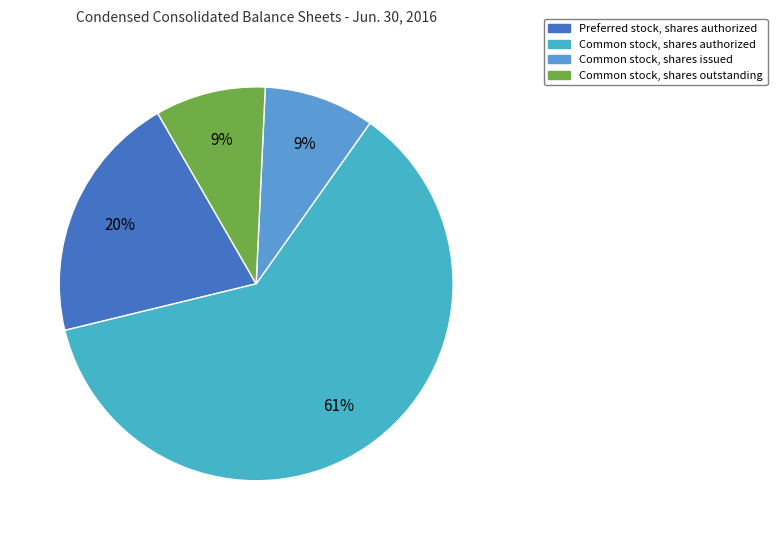

Is there any slice that represents more than half of the pie?

Yes